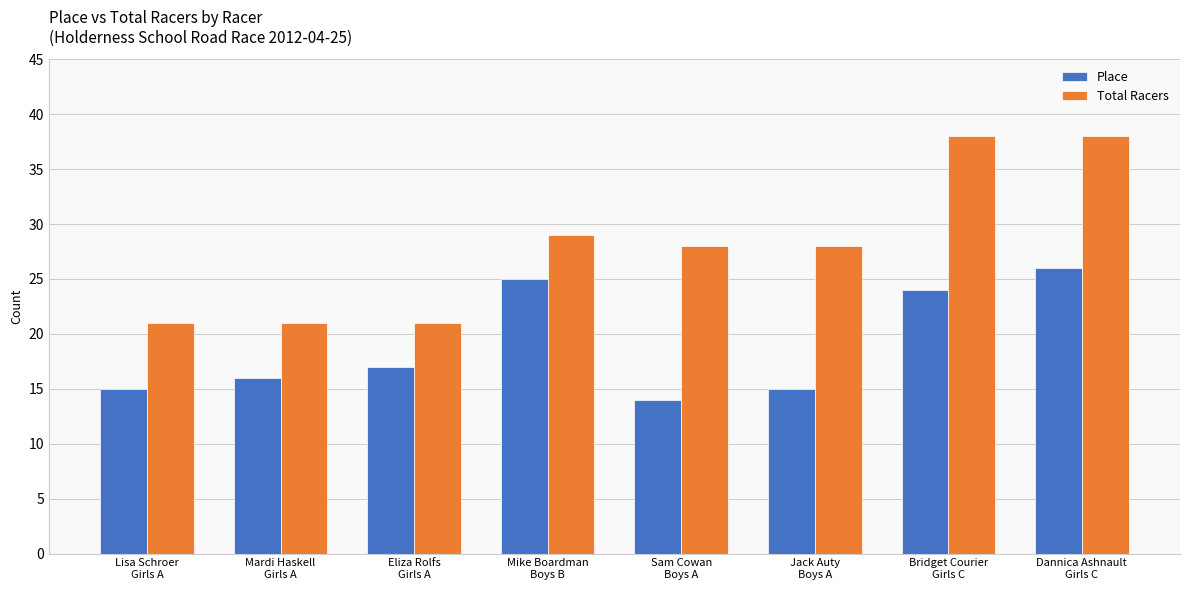

What is the difference between the maximum and minimum values in the Total Racers series?

17